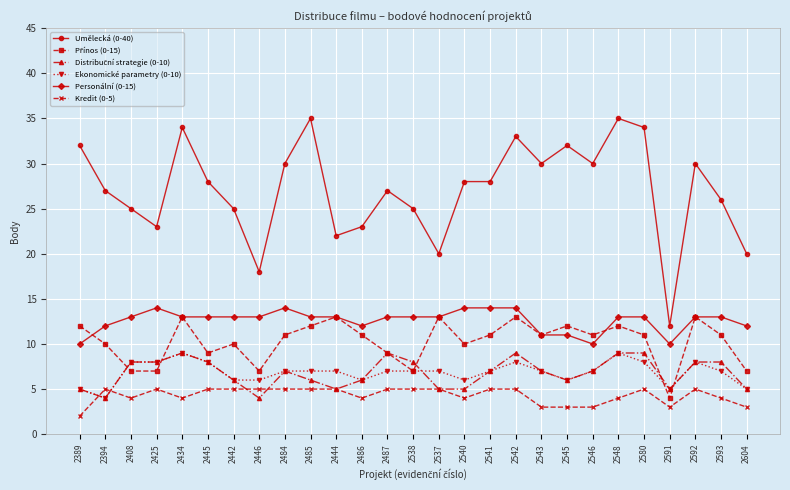

How many series are shown in this chart?

6